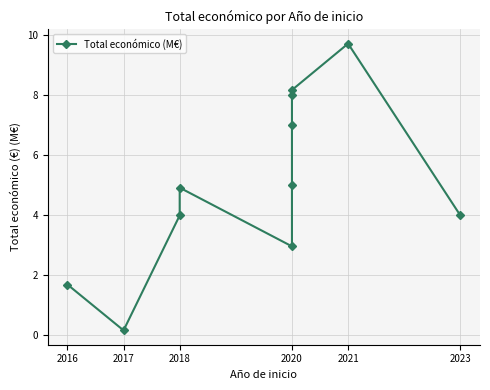

What is the greatest value displayed?

9.7